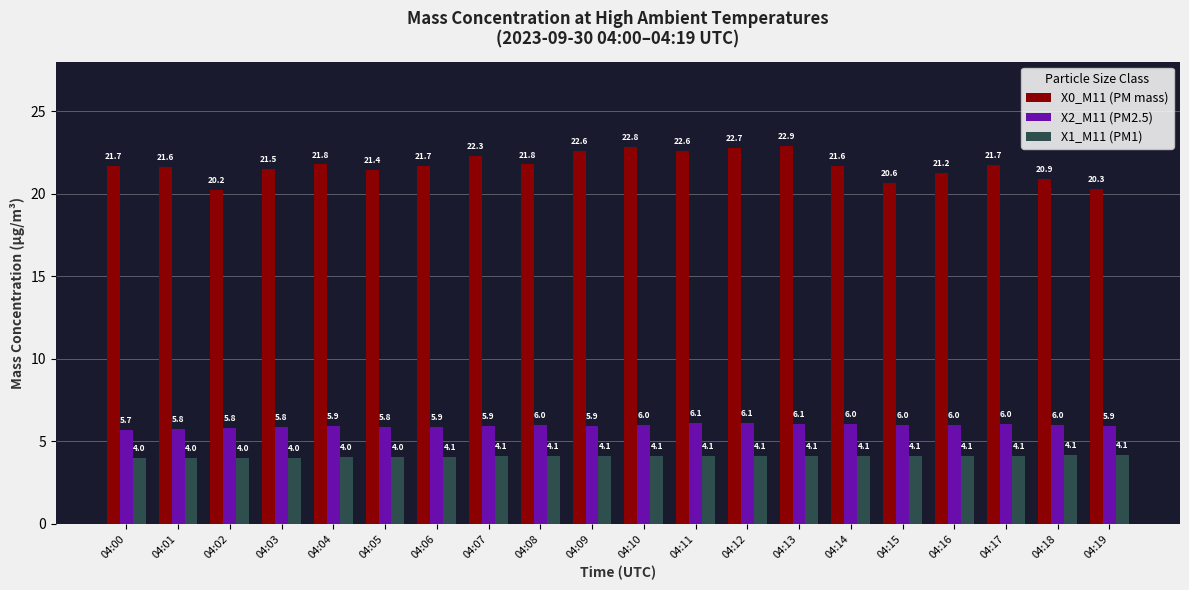

At which category does the chart reach its peak across all series?

04:13